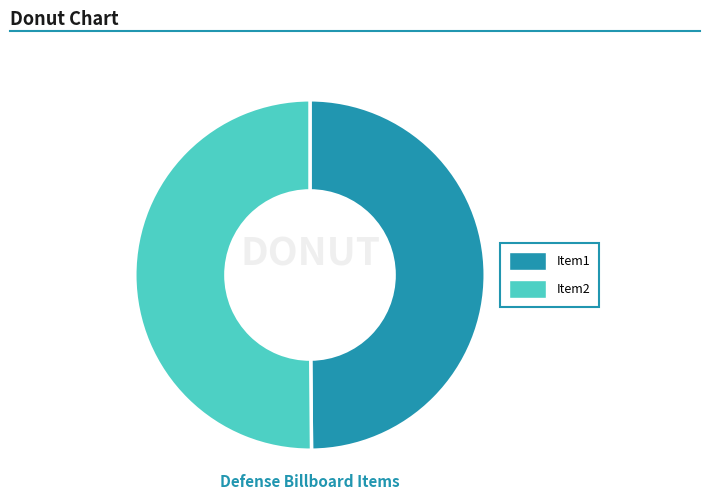

How many slices are in this pie chart?

2